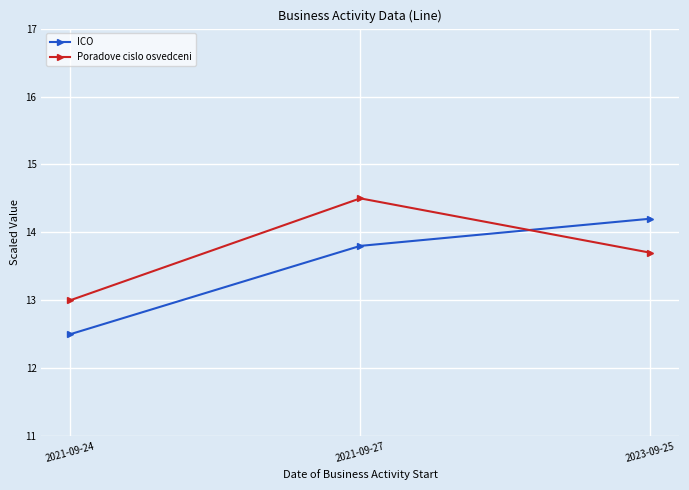

How many data points in ICO are less than 13?

1